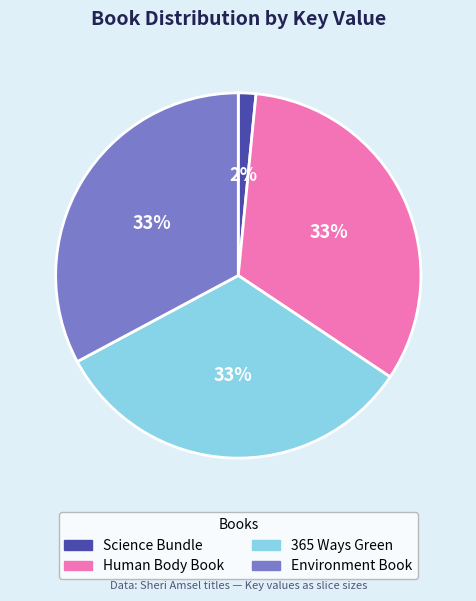

Does any single category account for the majority?

No